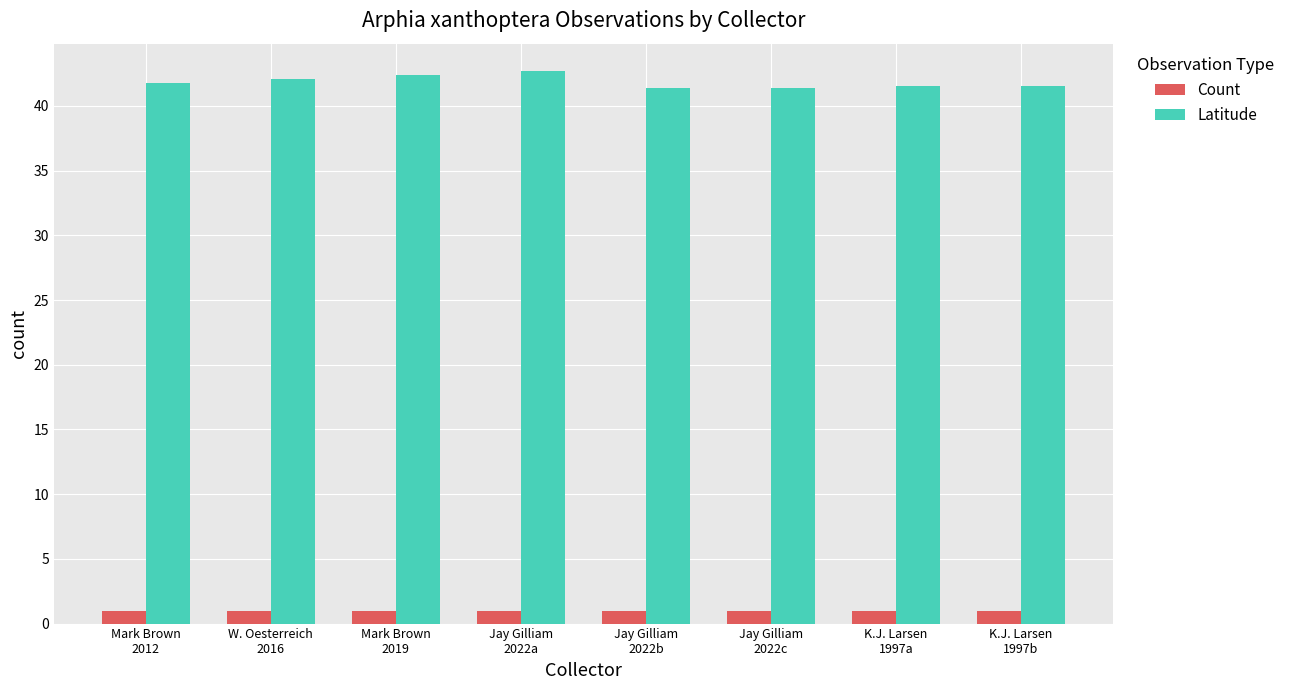

What is the minimum value for Count?

1.0